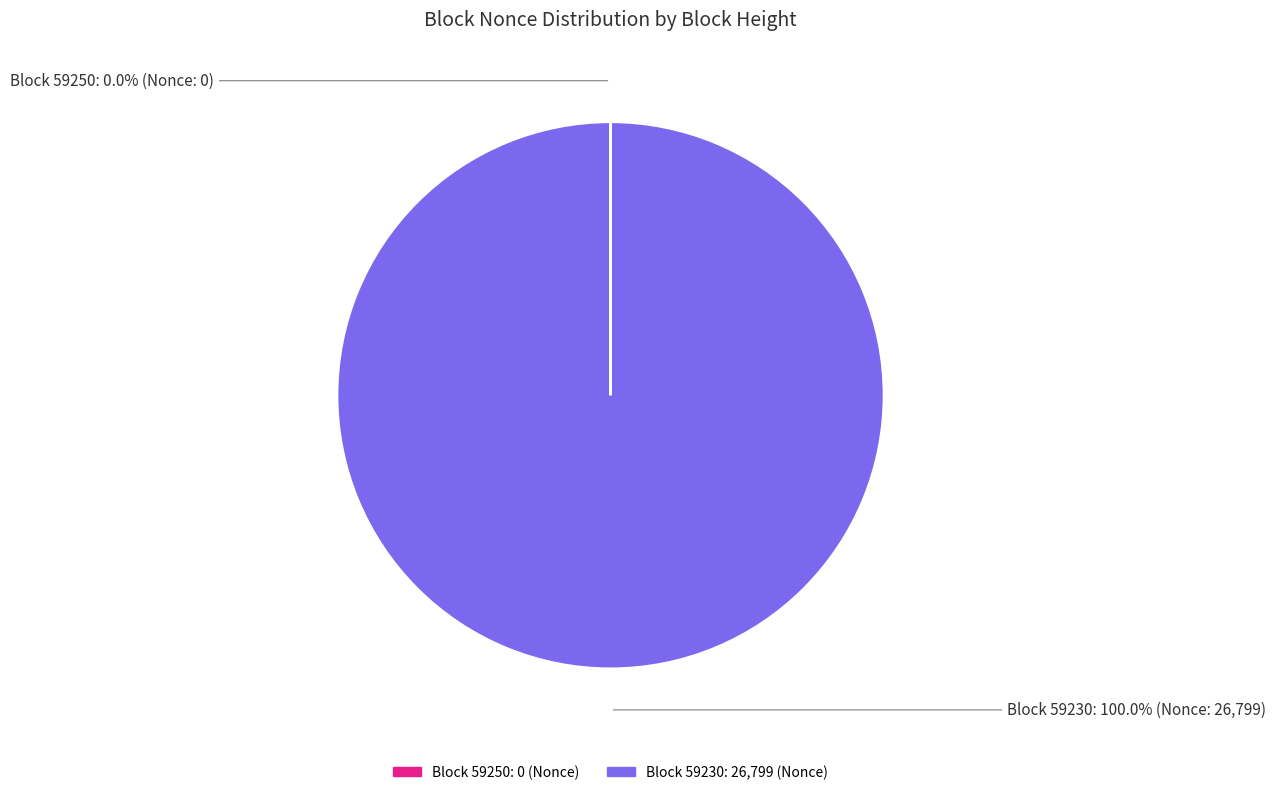

Does any single category account for the majority?

Yes